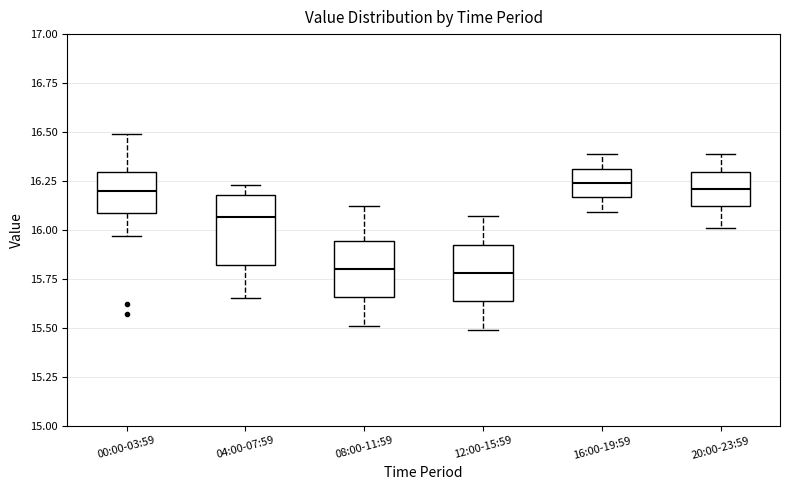

Reading left to right, transcribe this box plot: for each box, give where its median line is, the range the box spans, and where its two whiskers end, as read against the y-axis. The values are not printed on the chart, so give them approximately, as read against the axis.

00:00-03:59: median 16.20, box 16.10 to 16.30, whiskers 15.95 to 16.50
04:00-07:59: median 16.05, box 15.80 to 16.20, whiskers 15.65 to 16.25
08:00-11:59: median 15.80, box 15.65 to 15.95, whiskers 15.50 to 16.10
12:00-15:59: median 15.80, box 15.65 to 15.95, whiskers 15.50 to 16.05
16:00-19:59: median 16.25, box 16.15 to 16.30, whiskers 16.10 to 16.40
20:00-23:59: median 16.20, box 16.10 to 16.30, whiskers 16.00 to 16.40